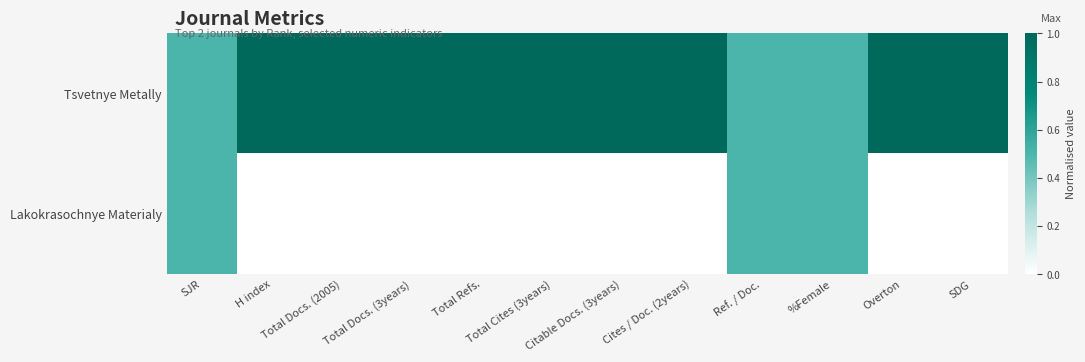

Reading right to left, what are all the values shown in this chart?

Tsvetnye Metally: SDG=1.0	Overton=1.0	%Female=0.5	Ref. / Doc.=0.5	Cites / Doc. (2years)=1.0	Citable Docs. (3years)=1.0	Total Cites (3years)=1.0	Total Refs.=1.0	Total Docs. (3years)=1.0	Total Docs. (2005)=1.0	H index=1.0	SJR=0.5
Lakokrasochnye Materialy: SDG=0.0	Overton=0.0	%Female=0.5	Ref. / Doc.=0.5	Cites / Doc. (2years)=0.0	Citable Docs. (3years)=0.0	Total Cites (3years)=0.0	Total Refs.=0.0	Total Docs. (3years)=0.0	Total Docs. (2005)=0.0	H index=0.0	SJR=0.5